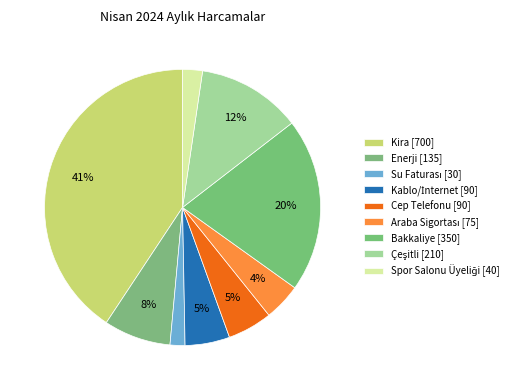

Is it true that Cep Telefonu is 5% of the pie?

True